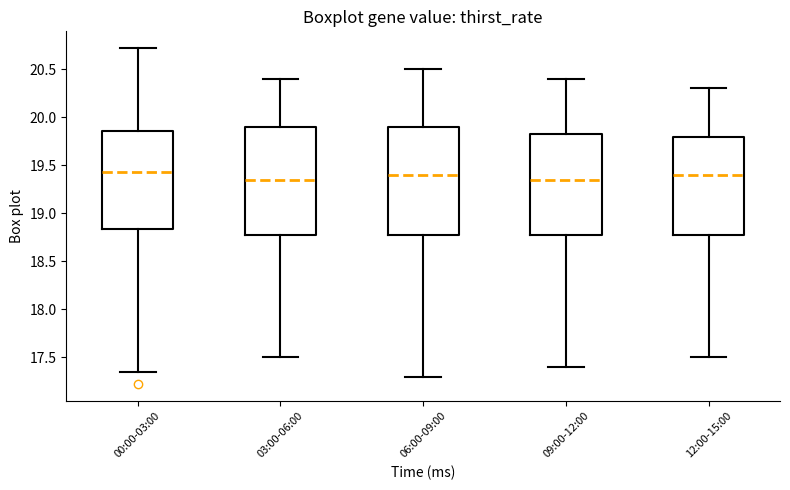

Where does the upper whisker of the box for 09:00-12:00 end on the y-axis? The values are not printed on the chart, so give them approximately, as read against the axis.

20.40